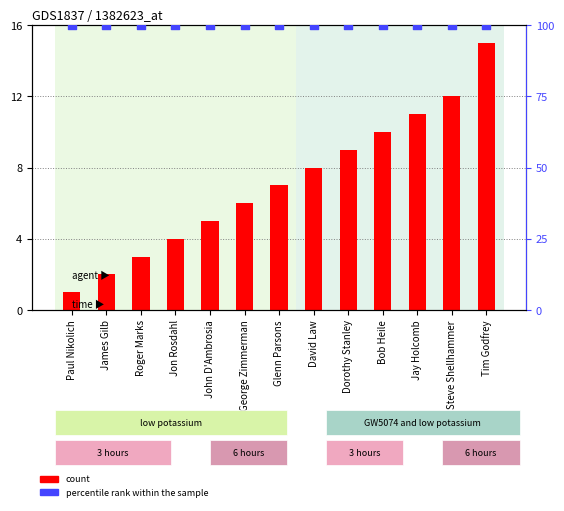

Which series has the widest spread of Y values?

EC Position (col_0)